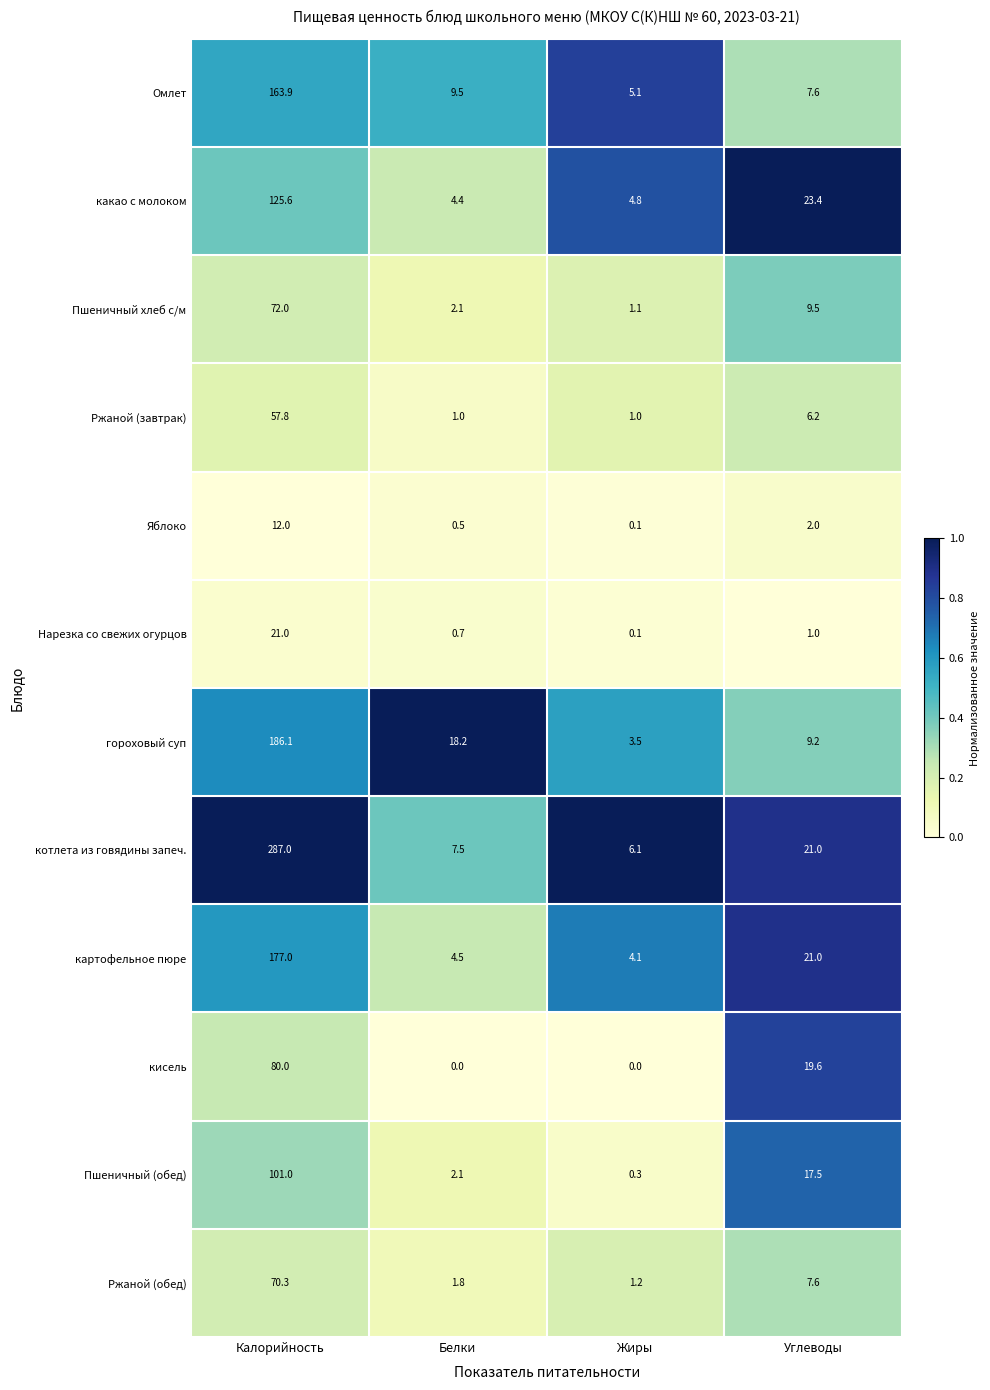

List the series in order of their peak value, lowest first.

Яблоко, Нарезка со свежих огурцов, Ржаной (завтрак), Ржаной (обед), Пшеничный хлеб с/м, кисель, Пшеничный (обед), какао с молоком, Омлет, картофельное пюре, гороховый суп, котлета из говядины запеч.